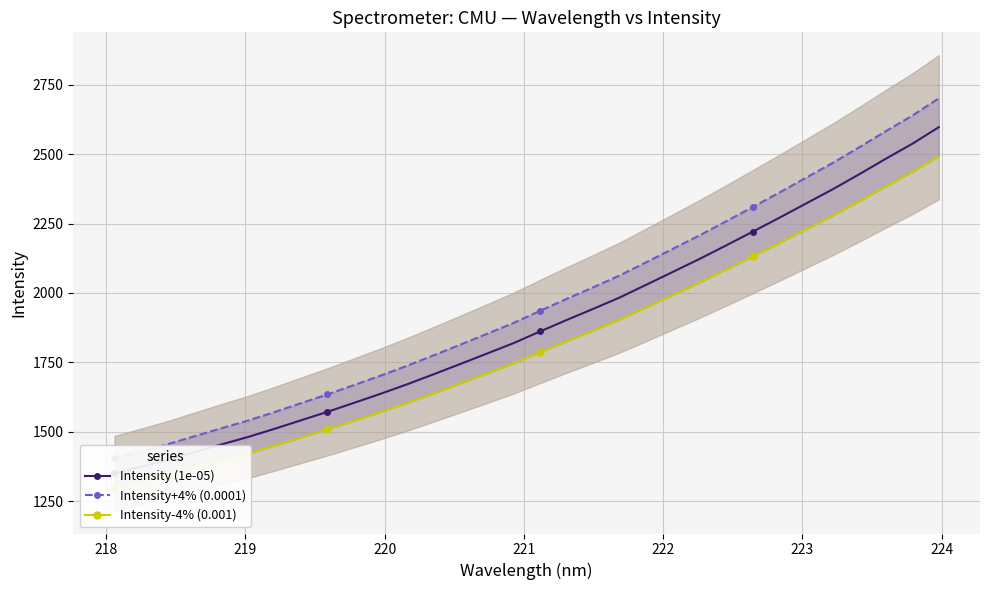

How many data points in Intensity (1e-05) are less than 1861?

16